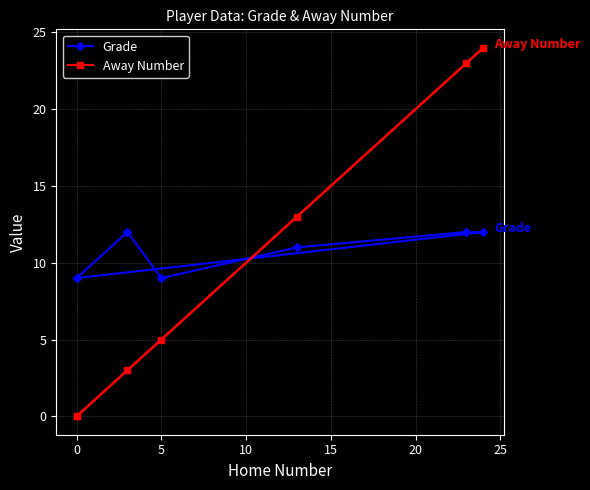

How many categories are shown in the chart?

7